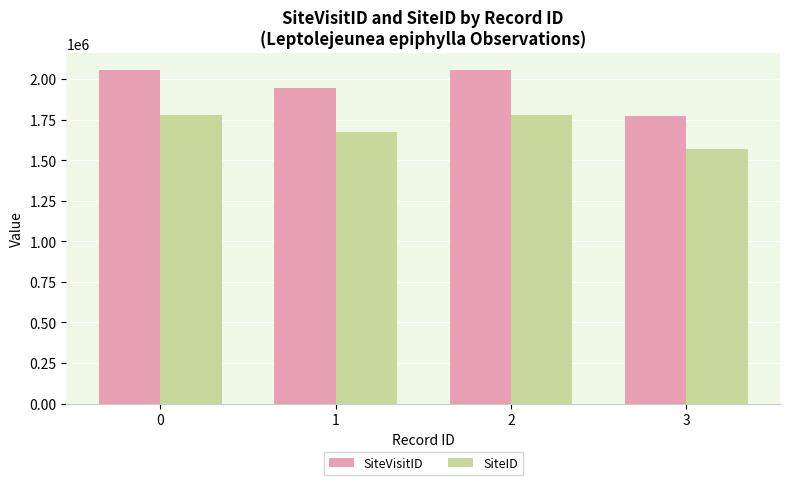

True or false: SiteVisitID has a value of 2057713 at 0.

True